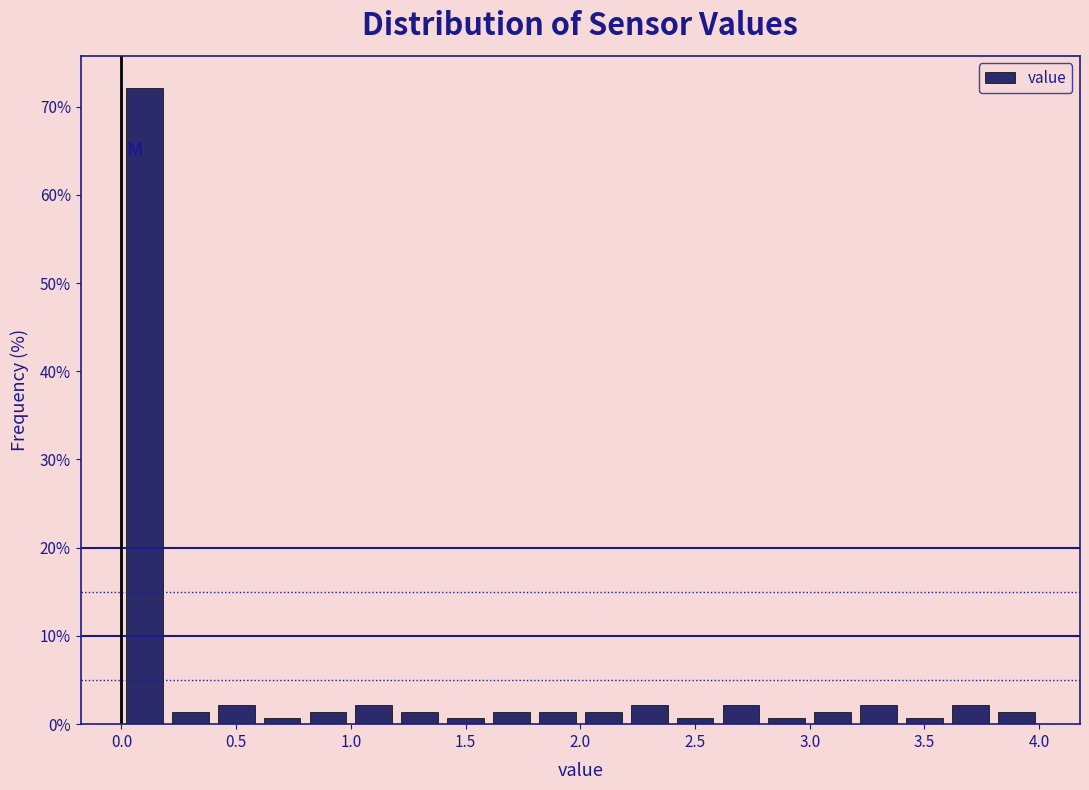

Reading left to right, transcribe this chart: for each bar, give the range it covers on the x-axis and its height. The values are not printed on the chart, so give them approximately, as read against the axis.

0.0 to 0.2: 72
0.2 to 0.4: 1
0.4 to 0.6: 2
0.6 to 0.8: under 1
0.8 to 1.0: 1
1.0 to 1.2: 2
1.2 to 1.4: 1
1.4 to 1.6: under 1
1.6 to 1.8: 1
1.8 to 2.0: 1
2.0 to 2.2: 1
2.2 to 2.4: 2
2.4 to 2.6: under 1
2.6 to 2.8: 2
2.8 to 3.0: under 1
3.0 to 3.2: 1
3.2 to 3.4: 2
3.4 to 3.6: under 1
3.6 to 3.8: 2
3.8 to 4.0: 1